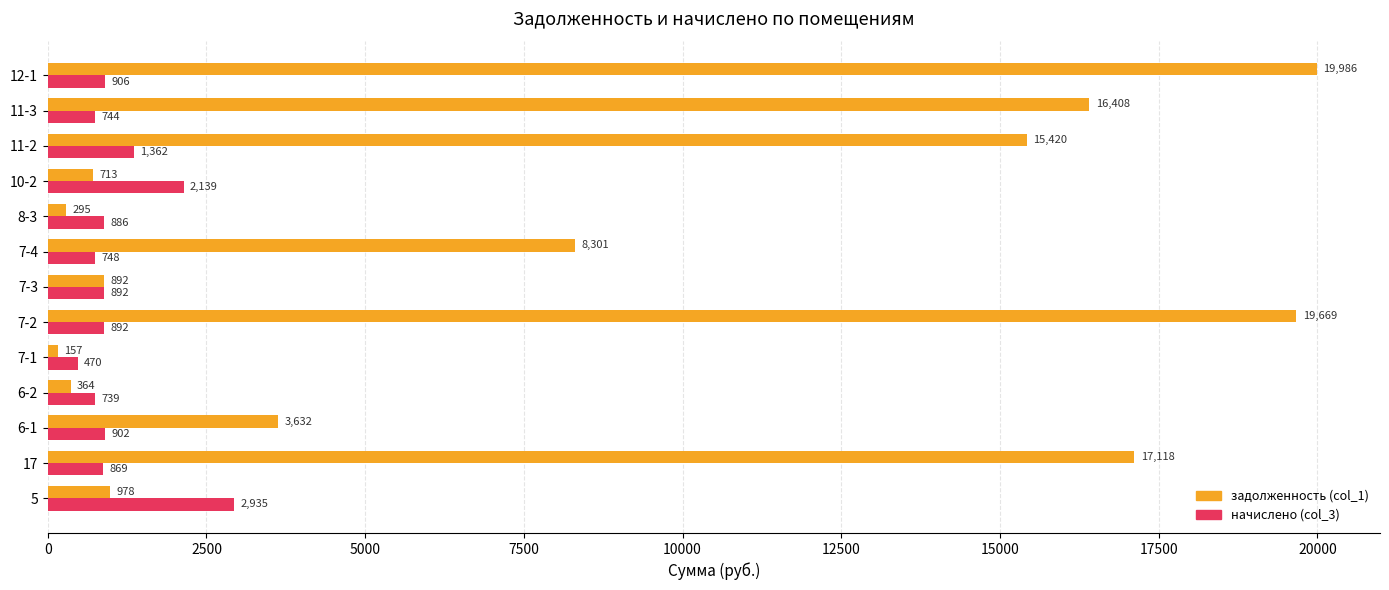

What value does the задолженность (col_1) series have at 7-3?

891.9